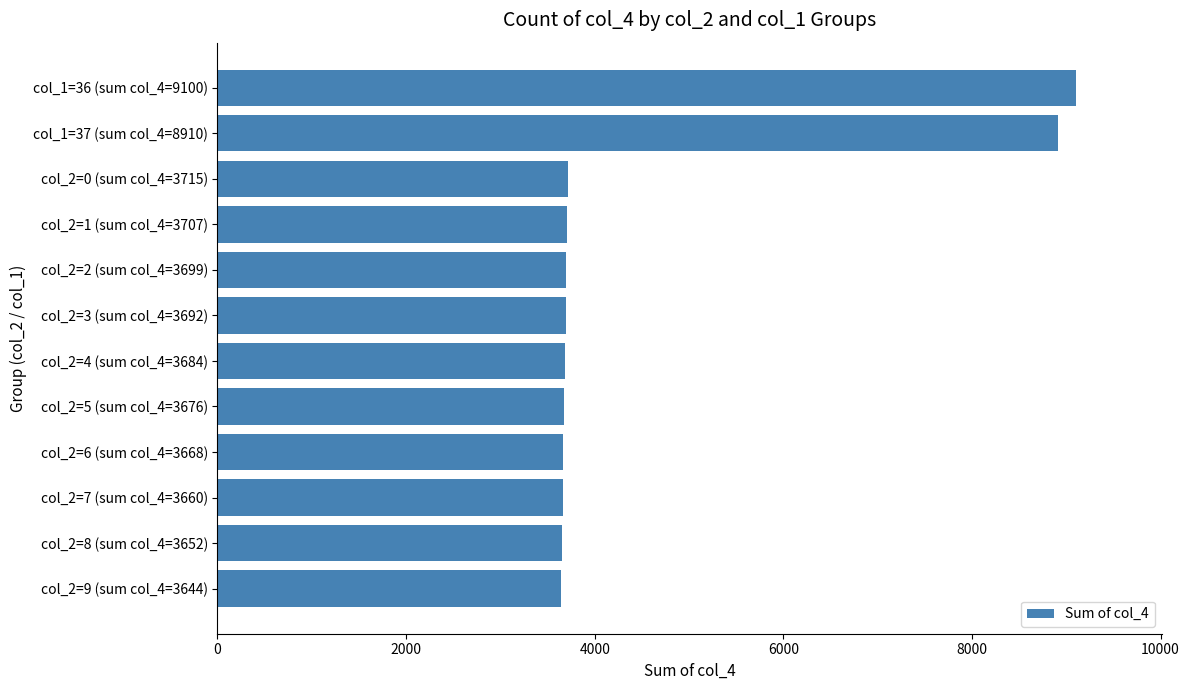

What is the average value?

4567